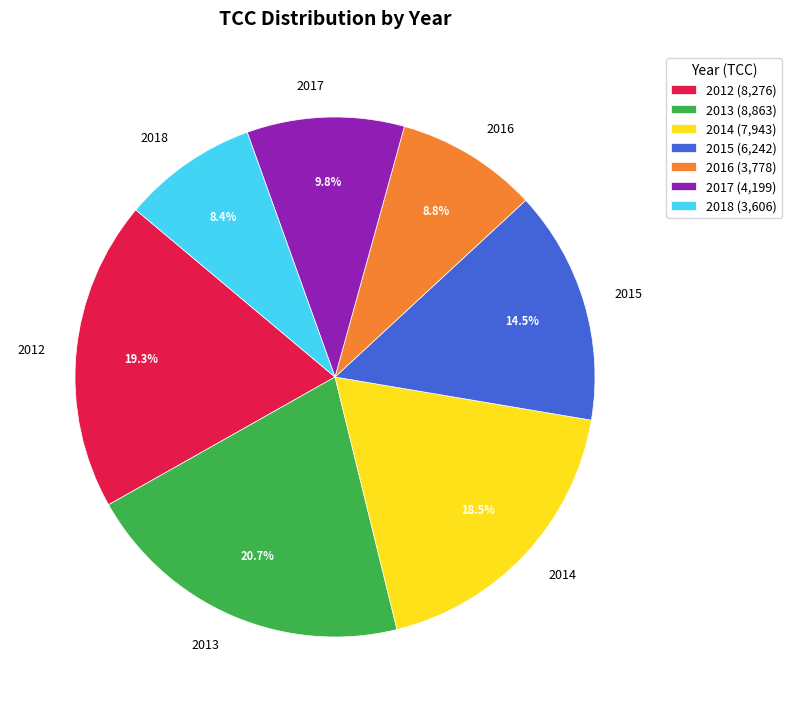

Is there any slice that represents more than half of the pie?

No